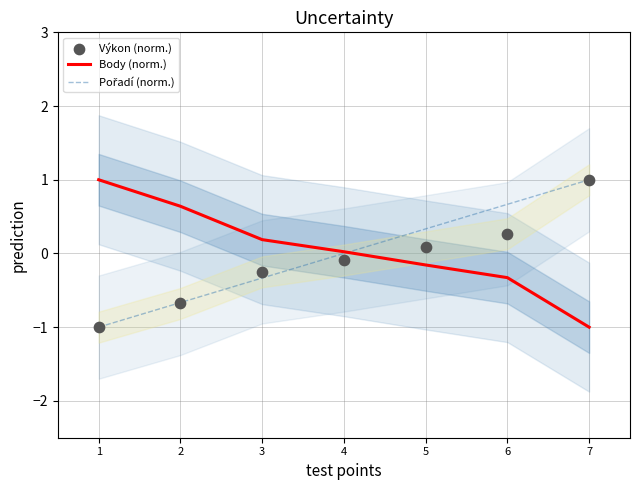

Which series contains the highest Y value?

Body (norm.)